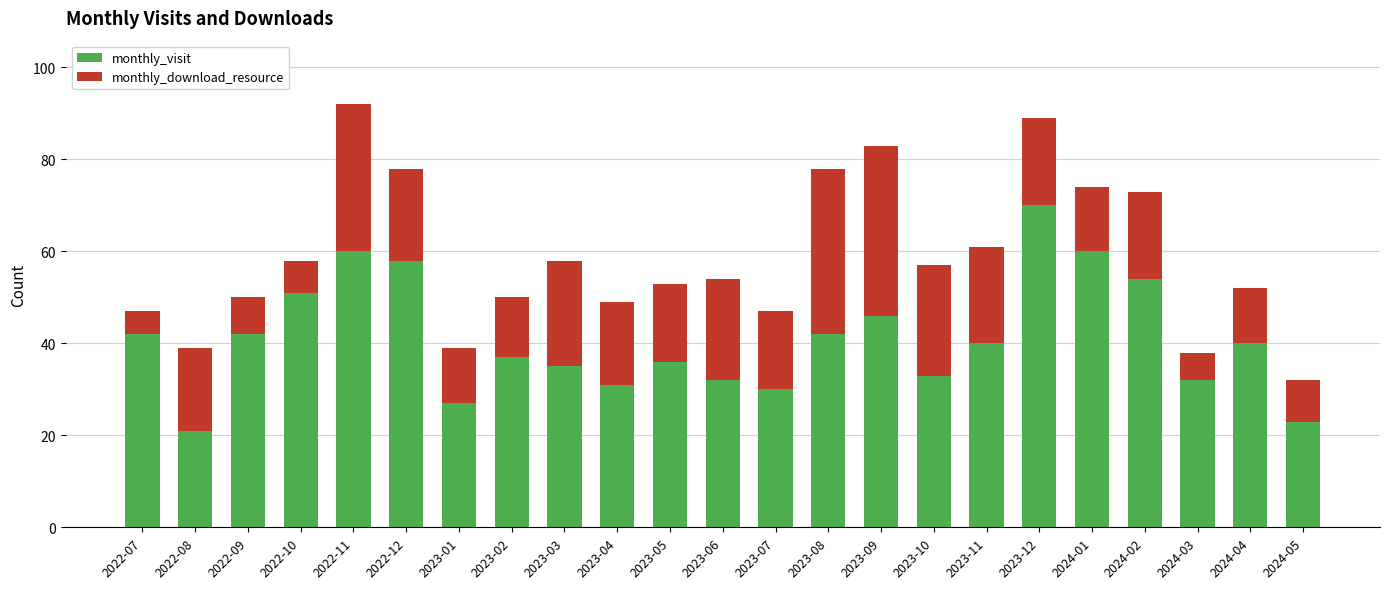

What is the total value across all series at 2024-01?

74